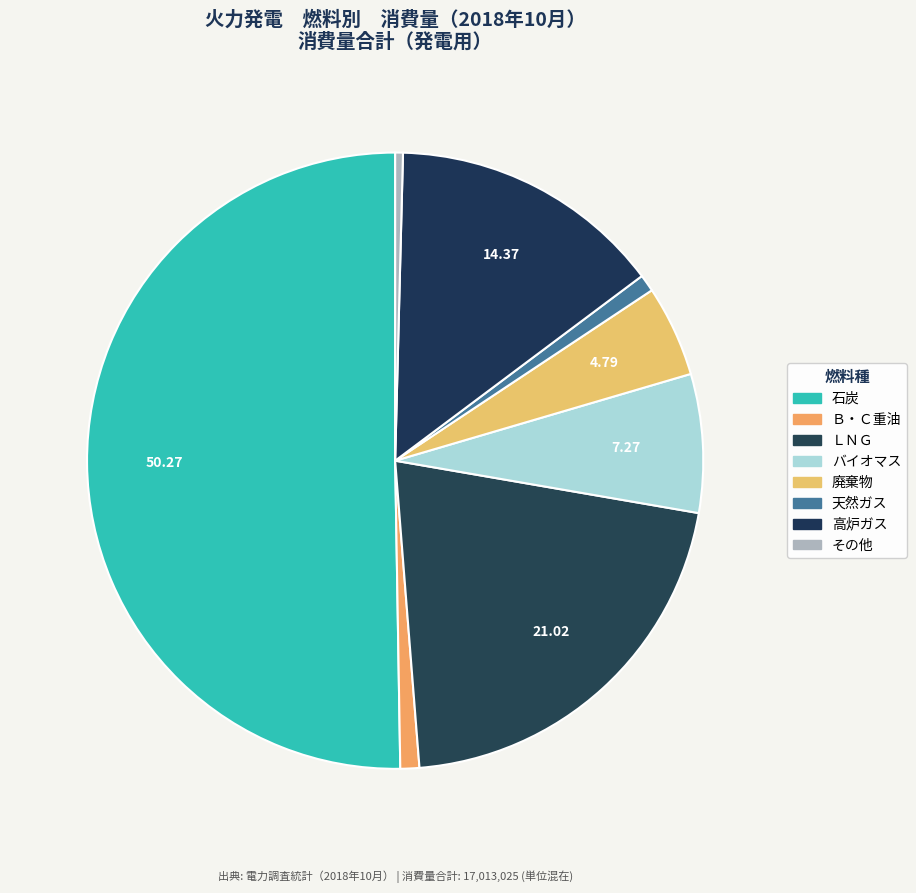

Which category has the biggest portion of the pie?

石炭